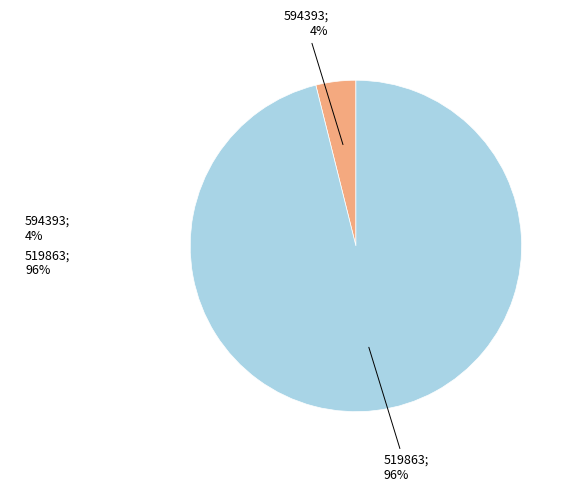

Count the number of slices in the pie.

2